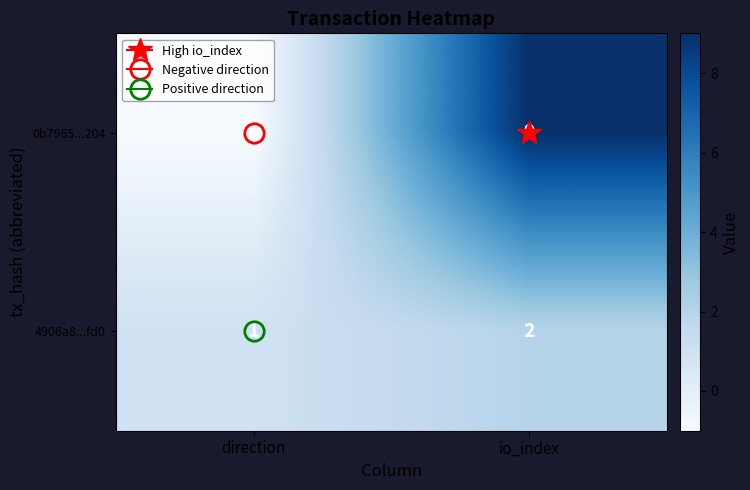

Count the number of categories in the chart.

2